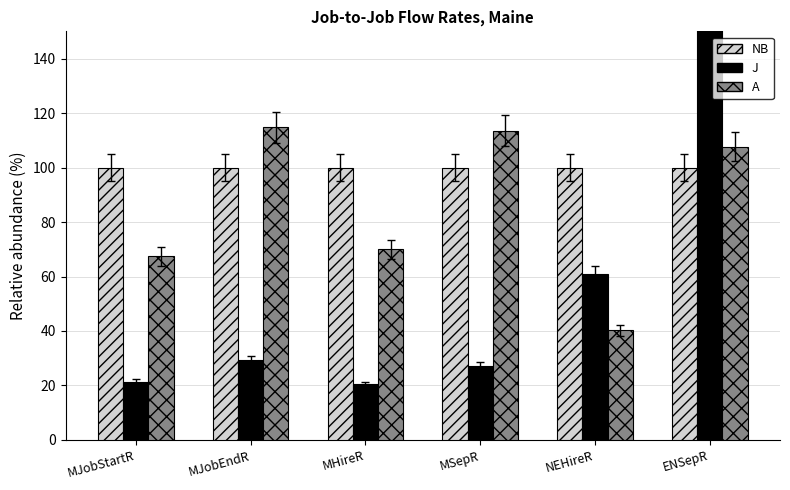

What is the maximum value shown in the chart?

192.3